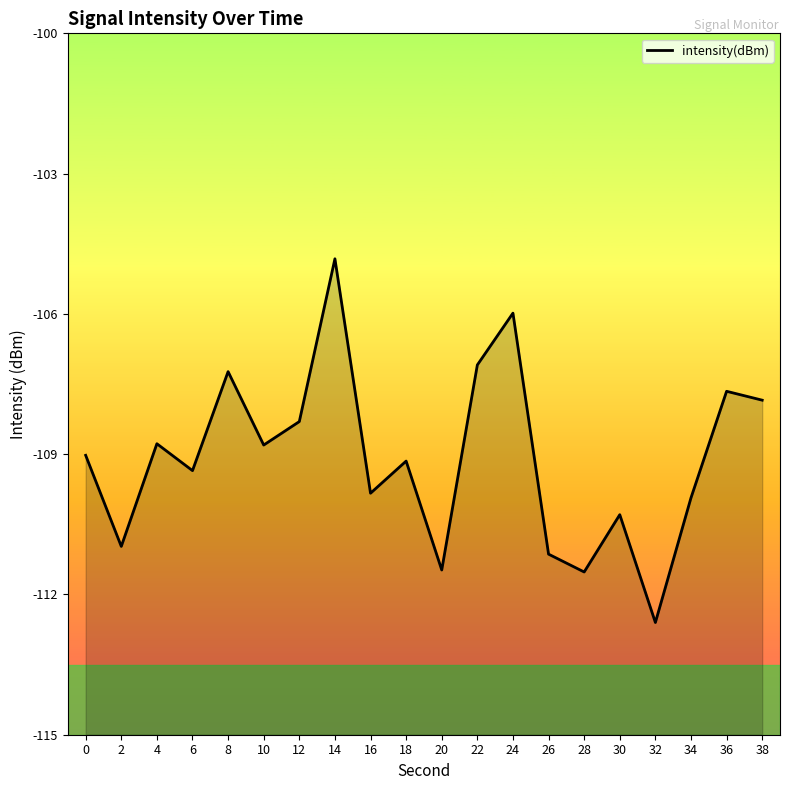

Does the chart have visible grid lines?

No